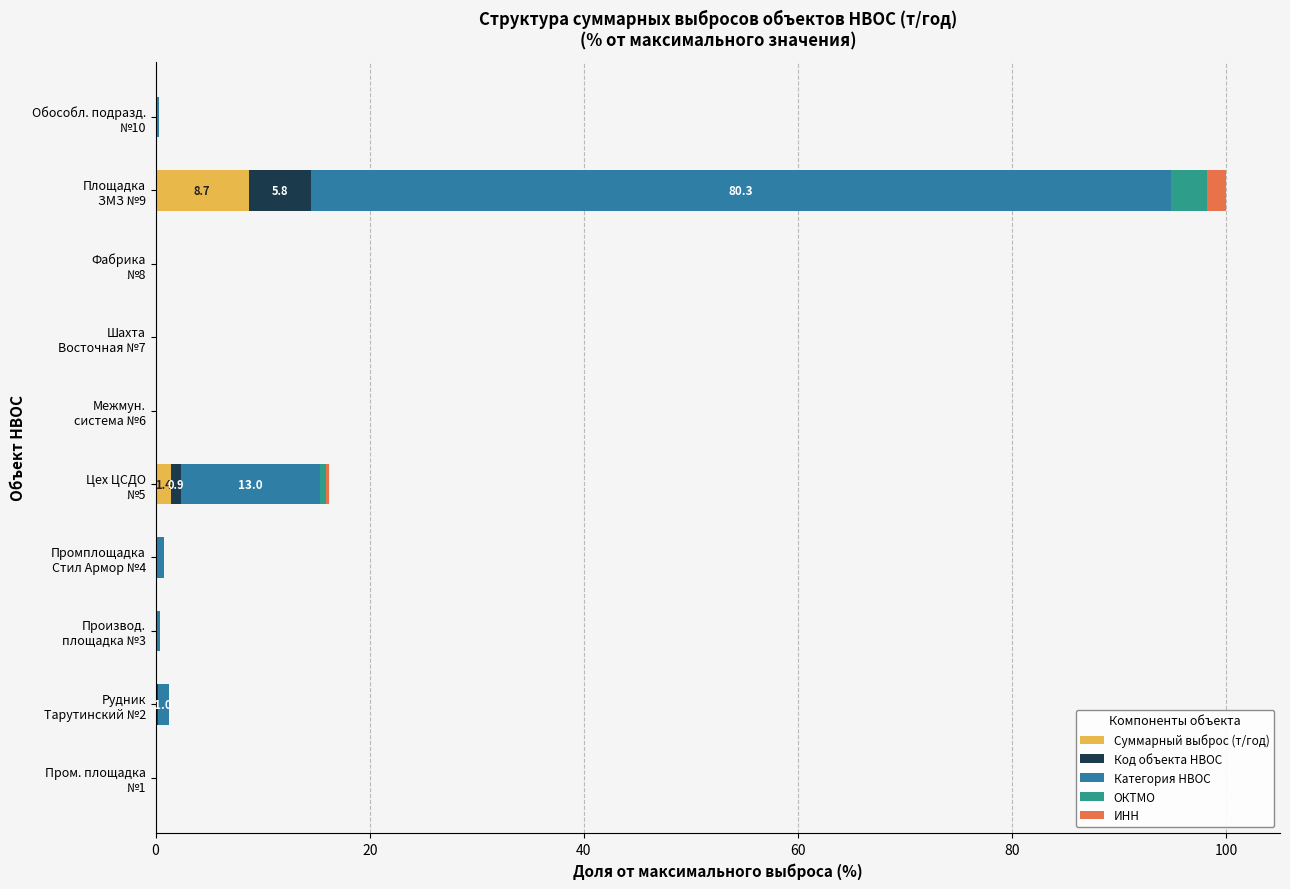

What is the highest value of the Суммарный выброс (т/год) series?

8.7